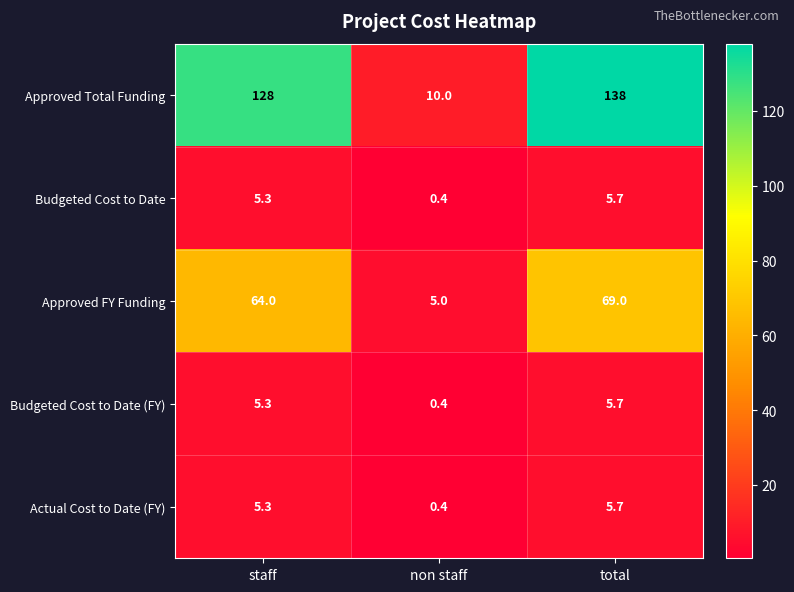

True or false: Approved FY Funding has a value of 5.0 at non staff.

True